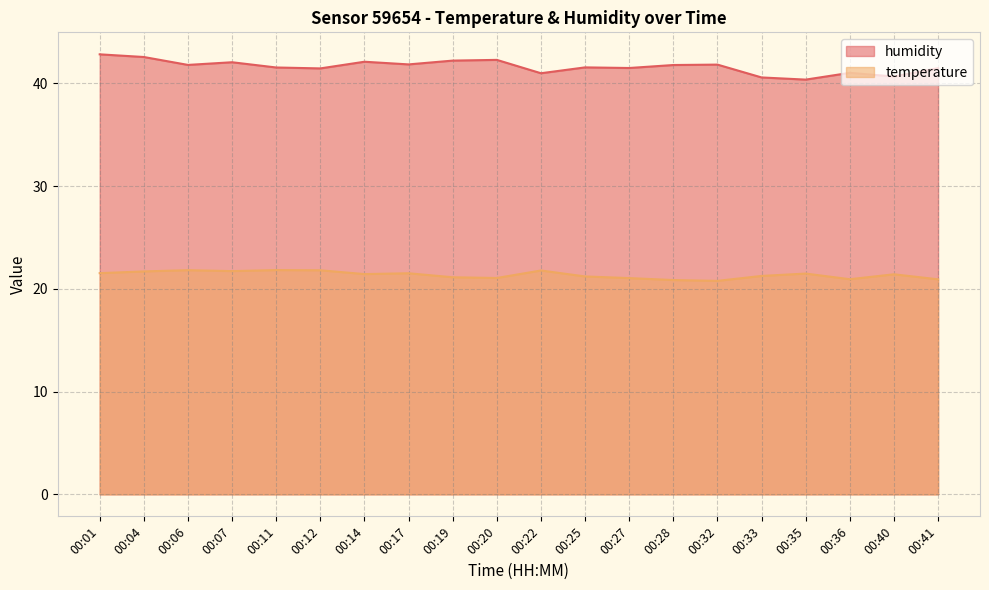

What is the smallest value displayed?

20.8